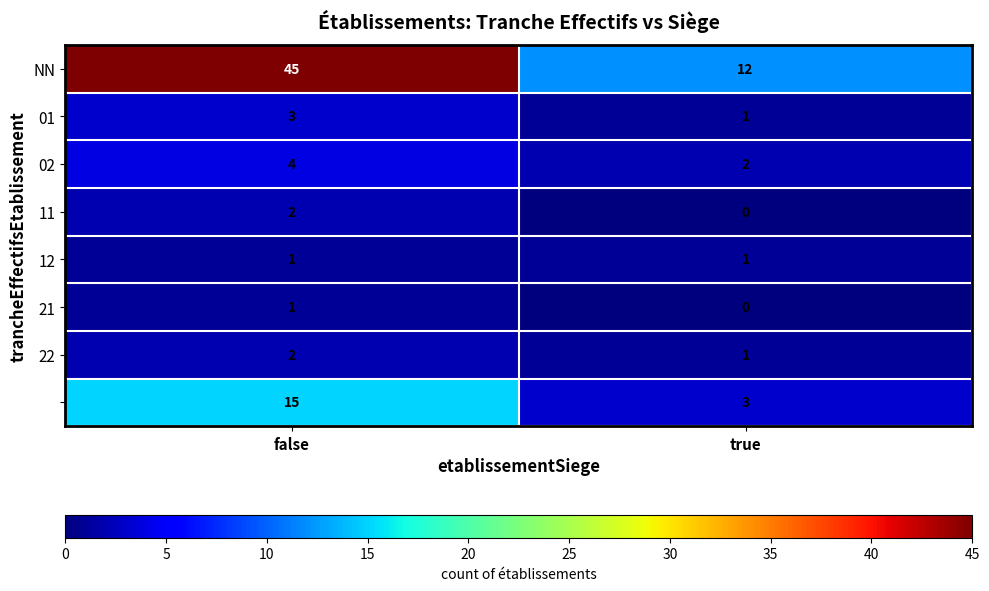

What is the spread (max minus min) of values at true?

12